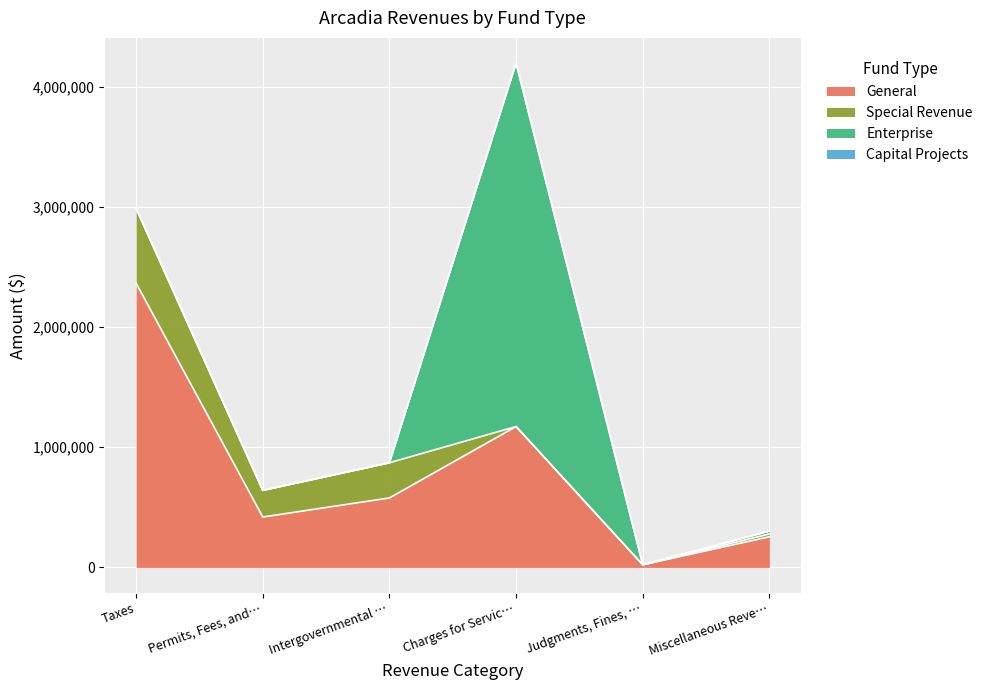

Which series has the largest range (max minus min)?

Enterprise